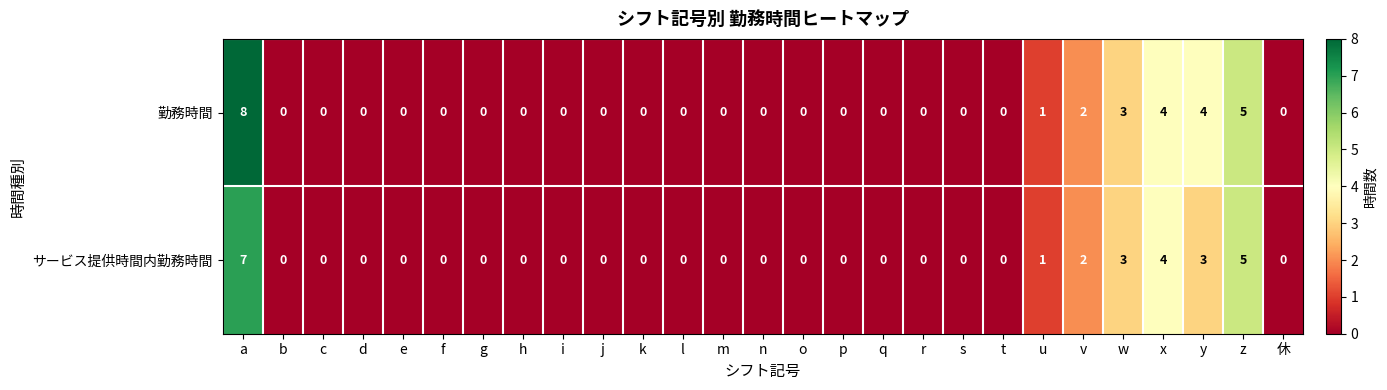

What is the difference between the second highest and minimum values in the 勤務時間 series?

5